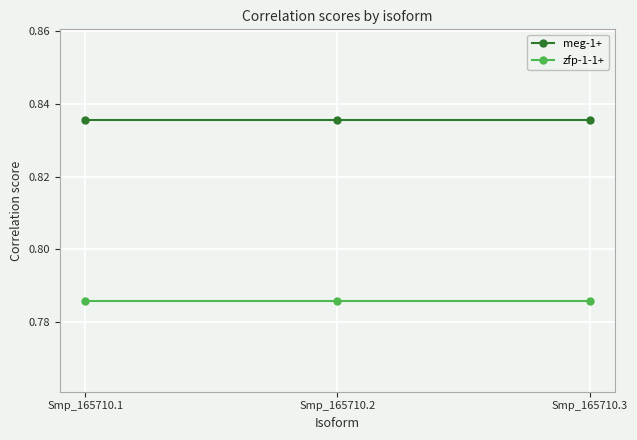

How many lines are shown in the chart?

2